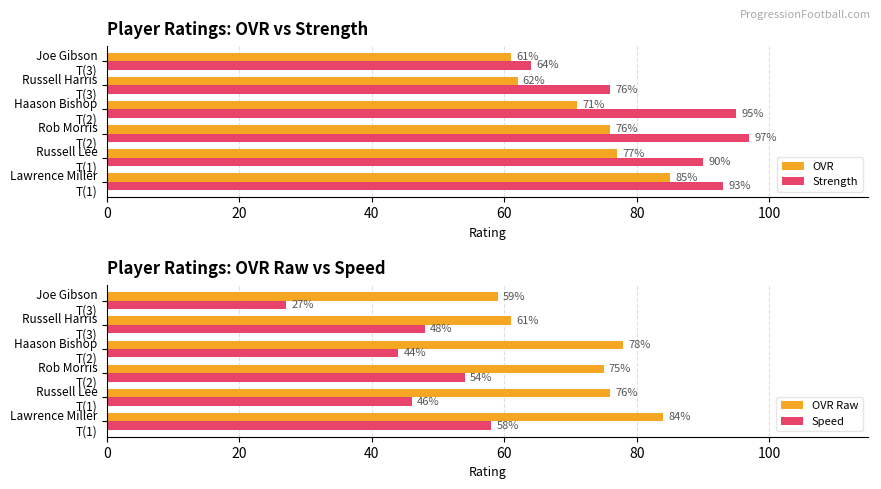

How many data points in OVR Raw are above 76?

2